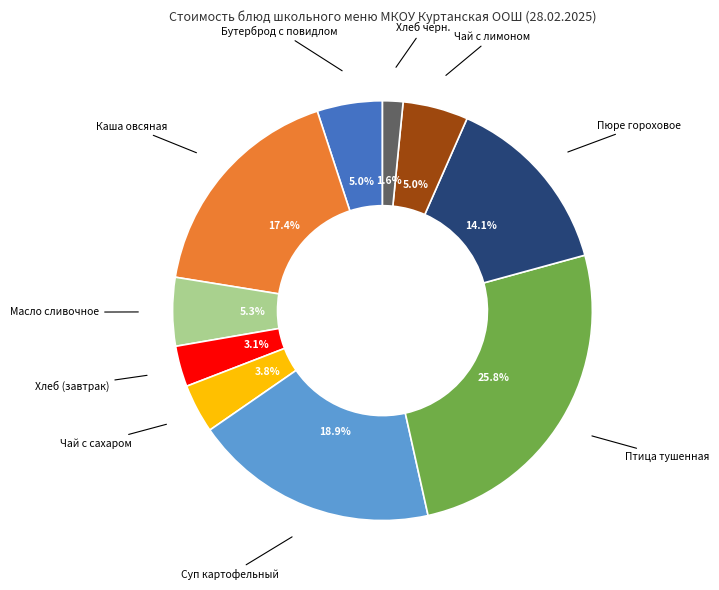

Is there a majority slice in this chart?

No